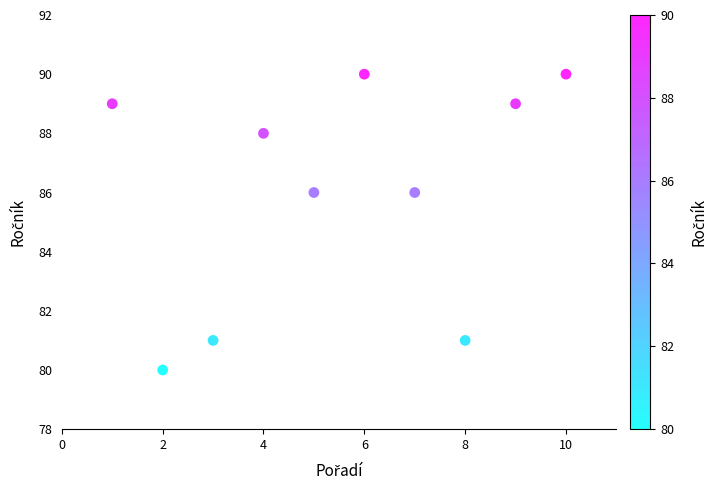

What is the range of Y values (max minus min)?

10